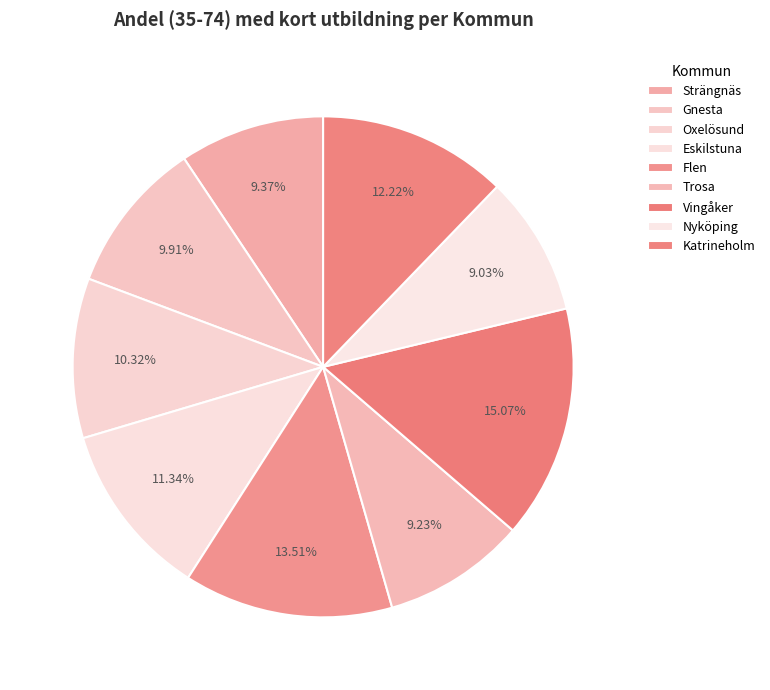

What percentage do Flen and Trosa together represent?

22.7%